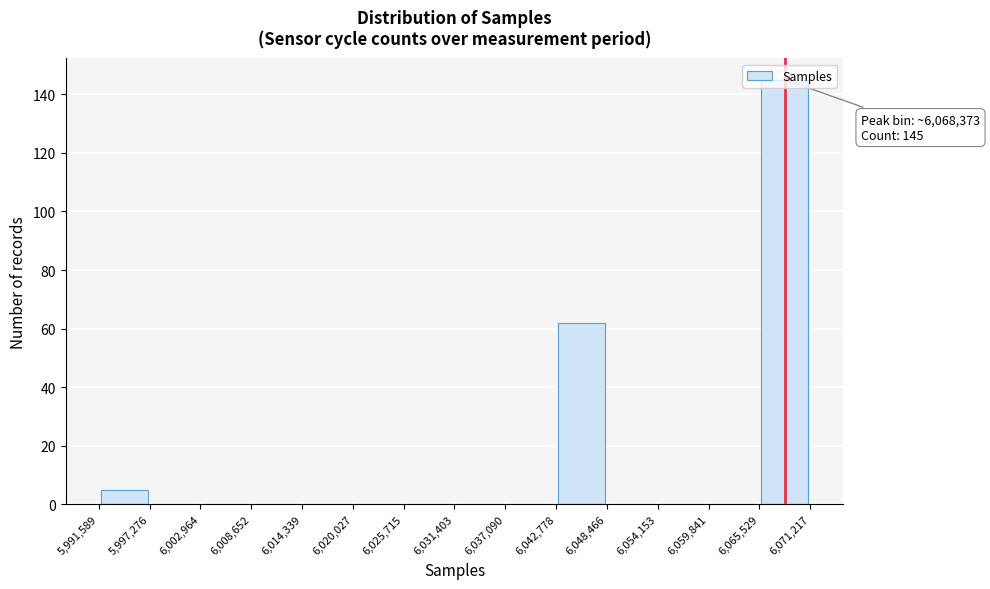

Over which range of the x-axis is the bar tallest?

6,065,529 to 6,071,217